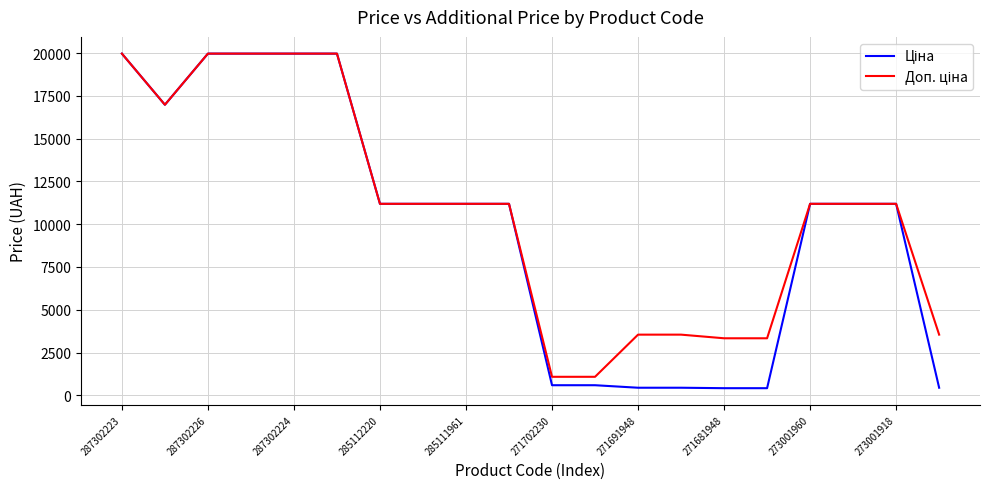

What is the maximum value shown in the chart?

19964.2